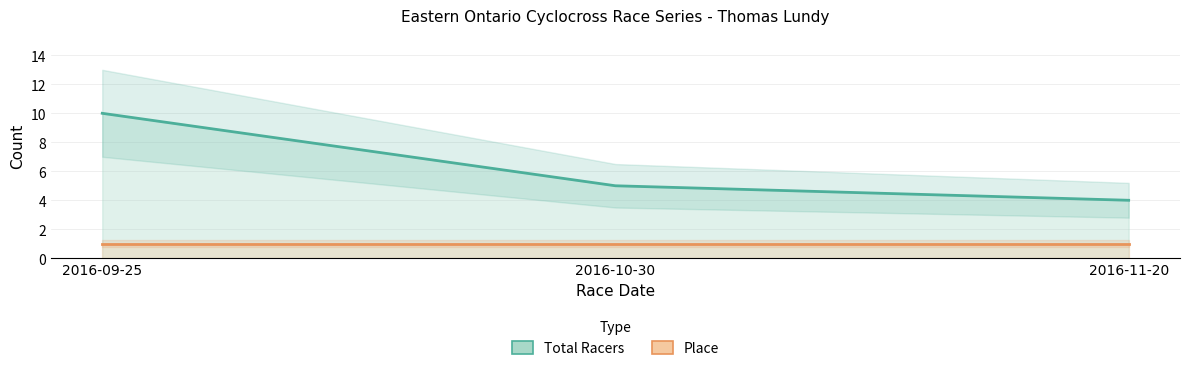

What is the difference between the highest and lowest values at 2016-10-30?

4